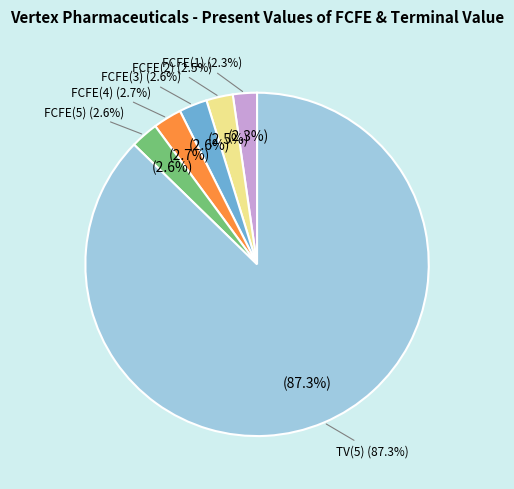

What is the total percentage of FCFE(5) and FCFE(2)?

5.1%